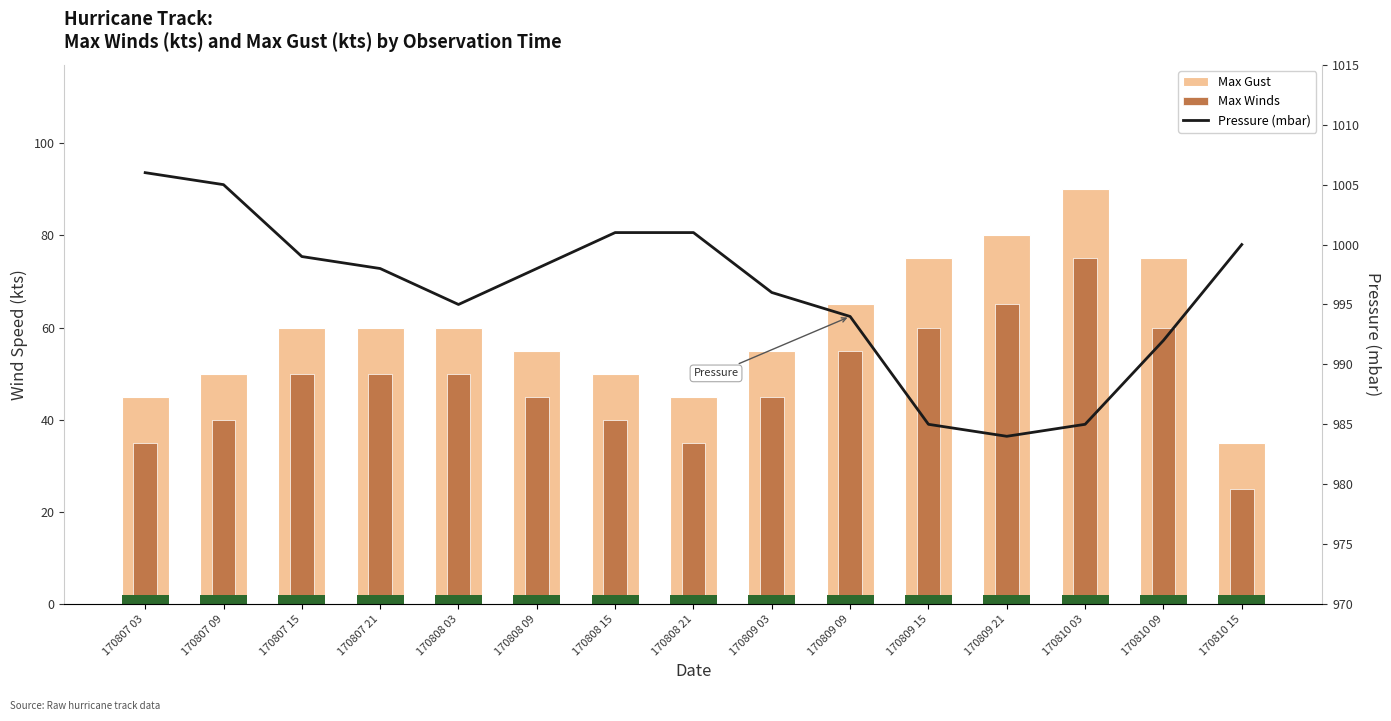

How many data points does each series have?

15